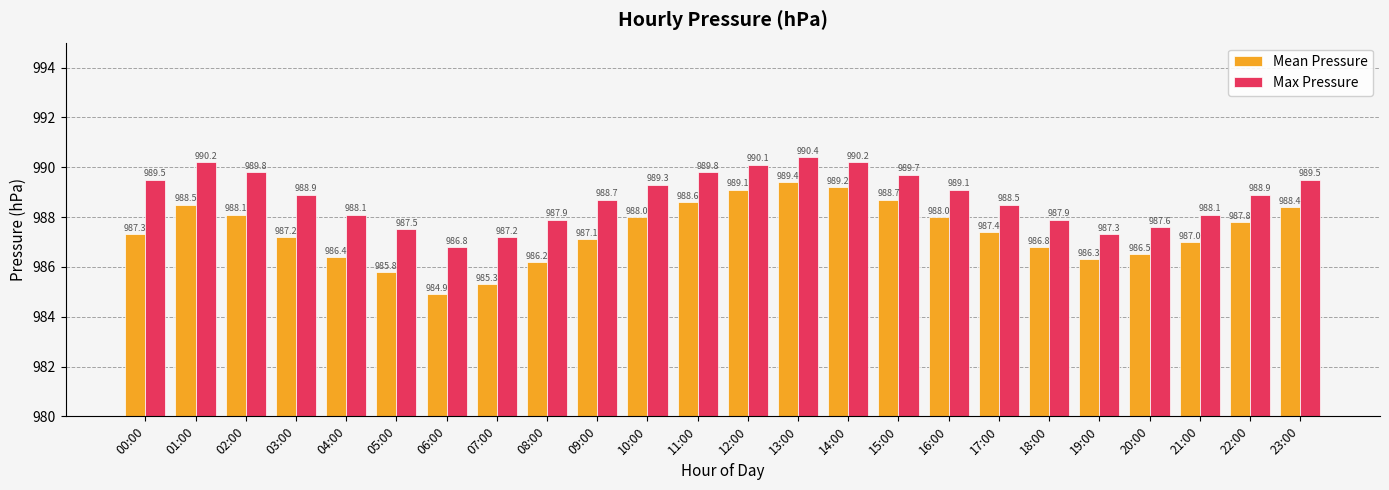

What is the value of the Max Pressure bar at the 8th from the left?

987.2